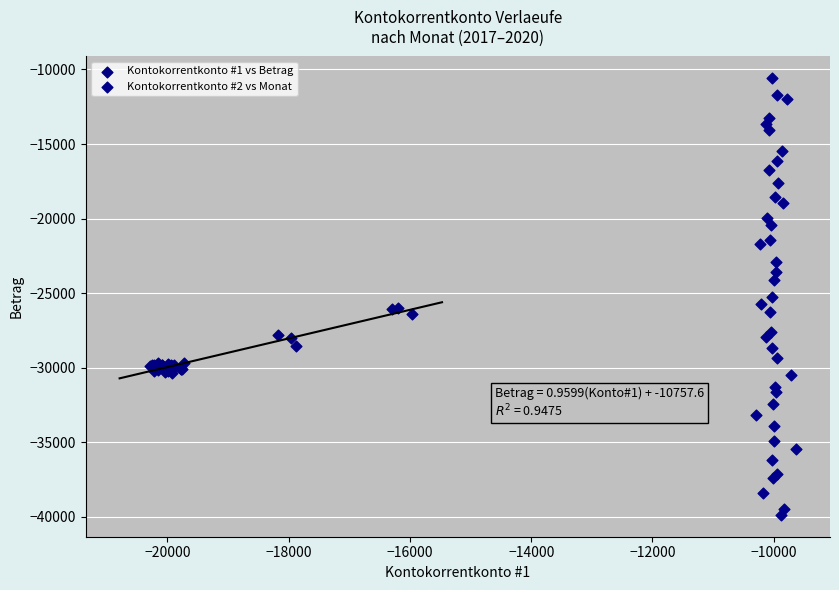

Which series contains the lowest Y value?

Kontokorrentkonto #2 vs Monat